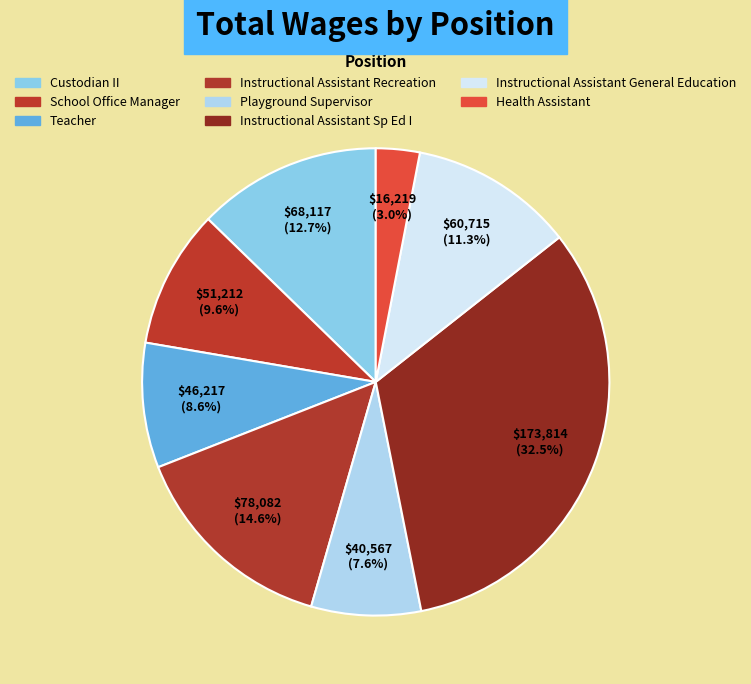

True or false: Instructional Assistant General Education accounts for 11% of the total.

True